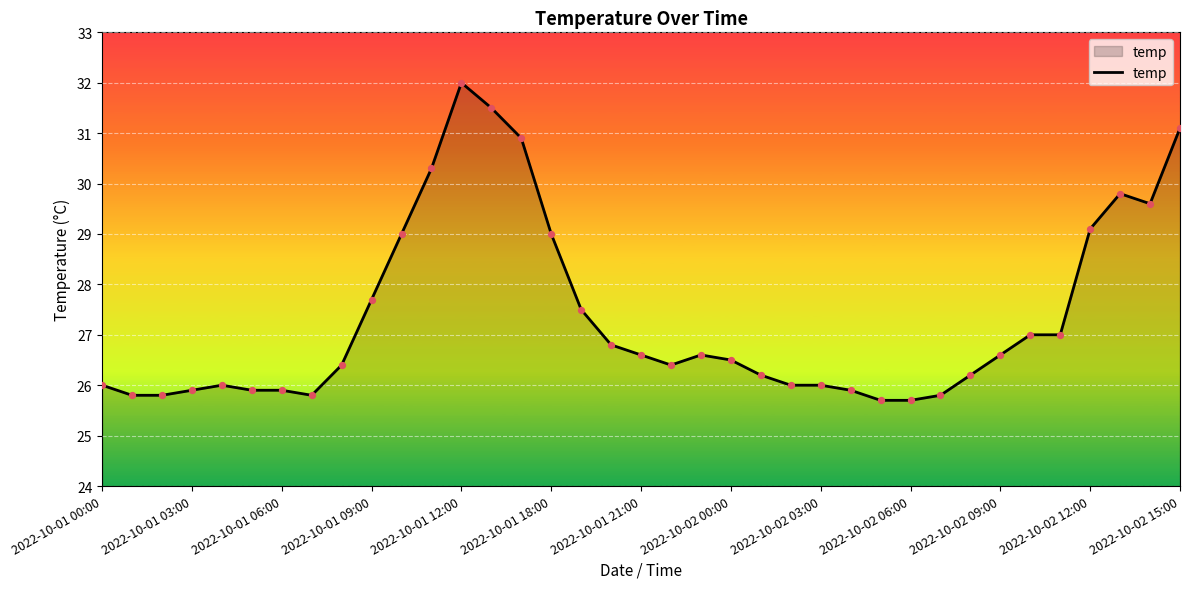

What is the difference between the maximum and minimum values?

6.3